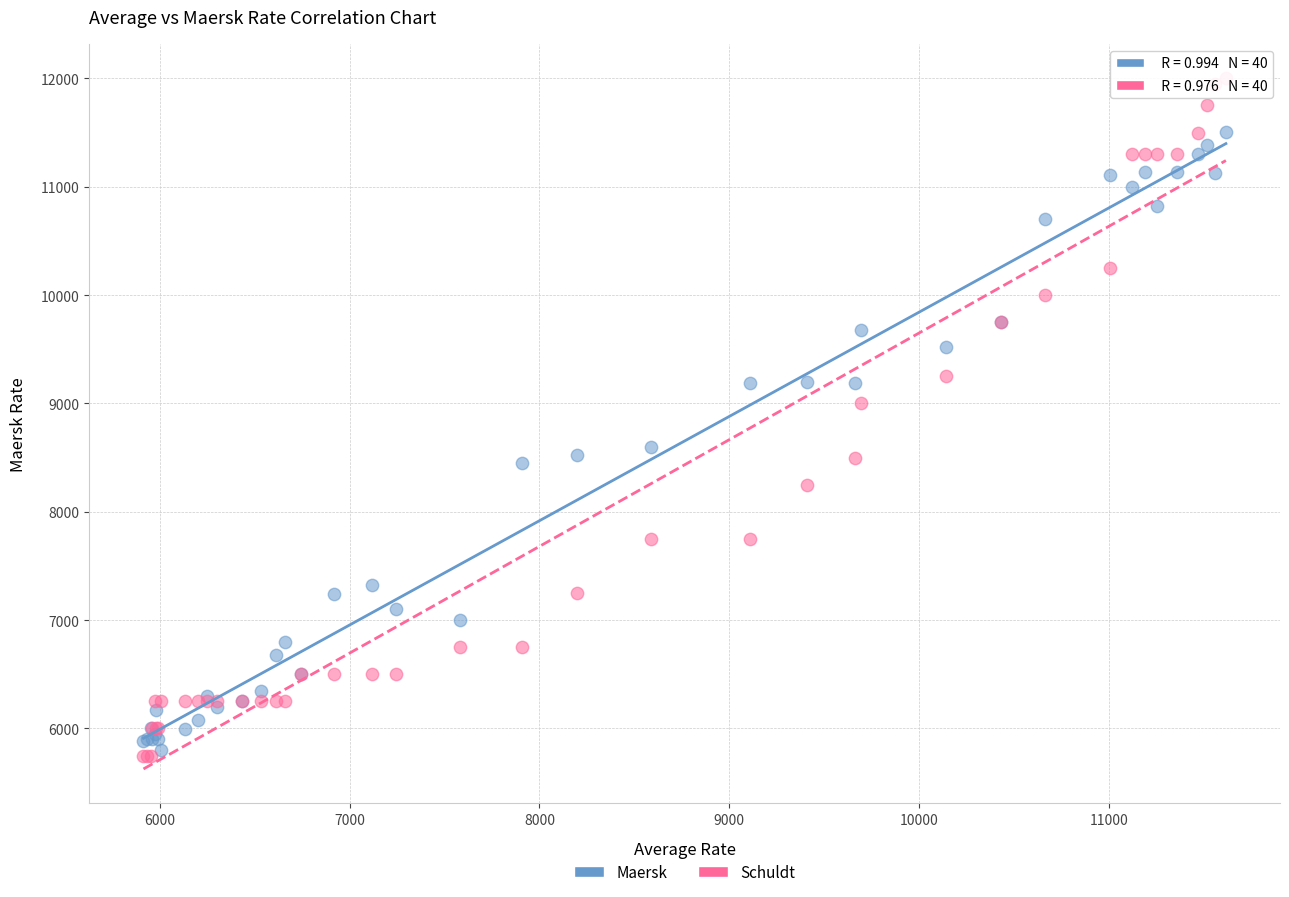

Which series has the largest Y range (max minus min)?

Schuldt